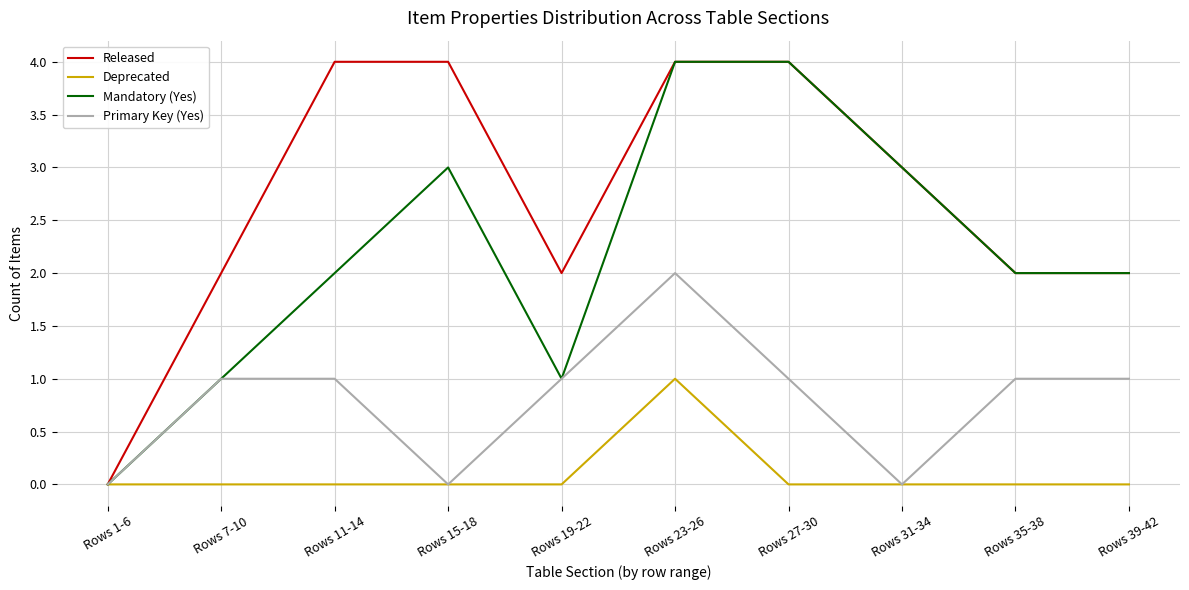

Which category has the highest value in the Deprecated series?

Rows 23-26